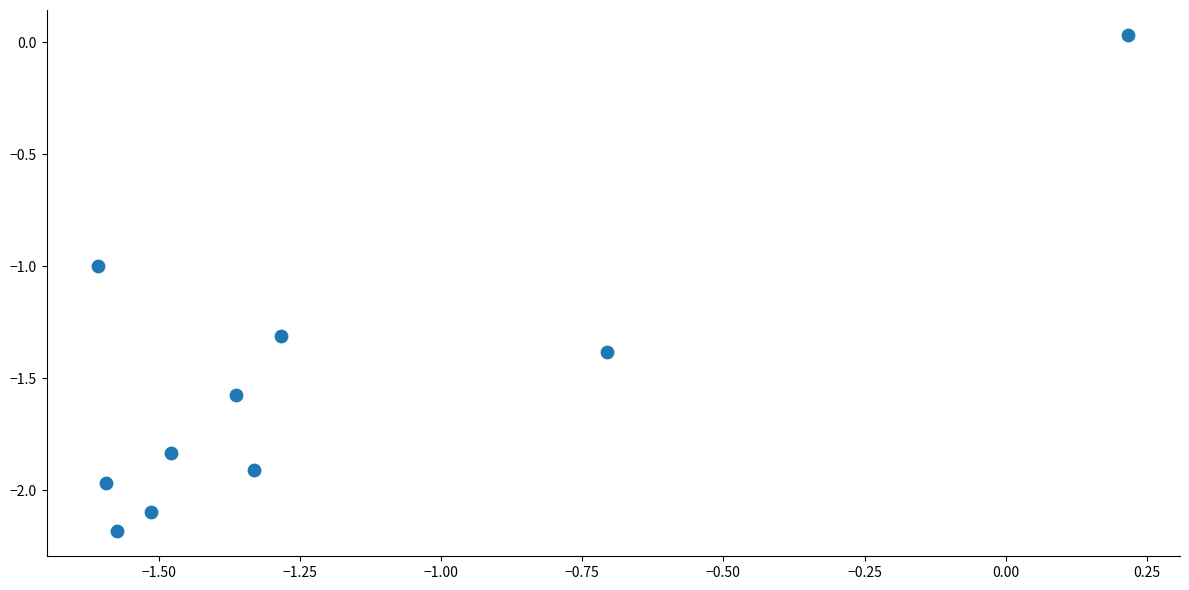

What is the average Y value?

-1.5